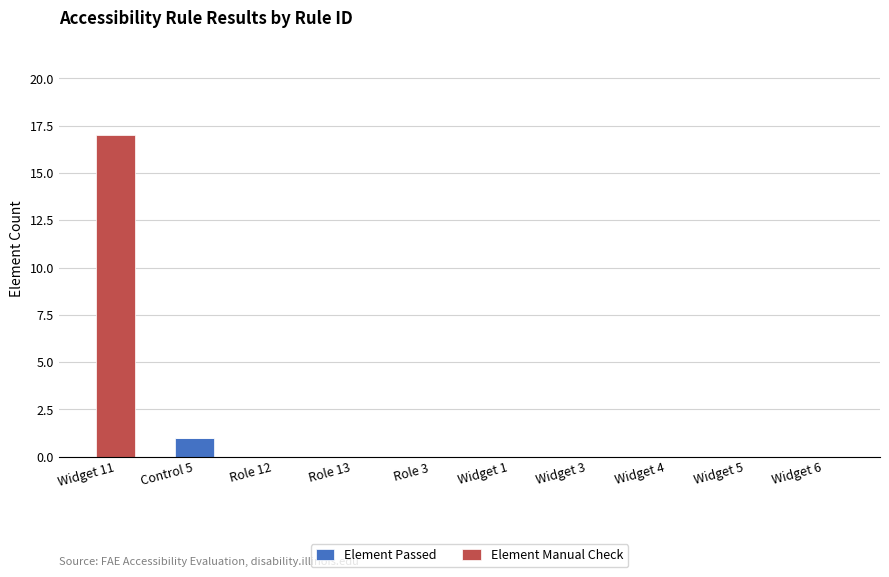

True or false: Element Passed has a value of 0 at Widget 5.

True